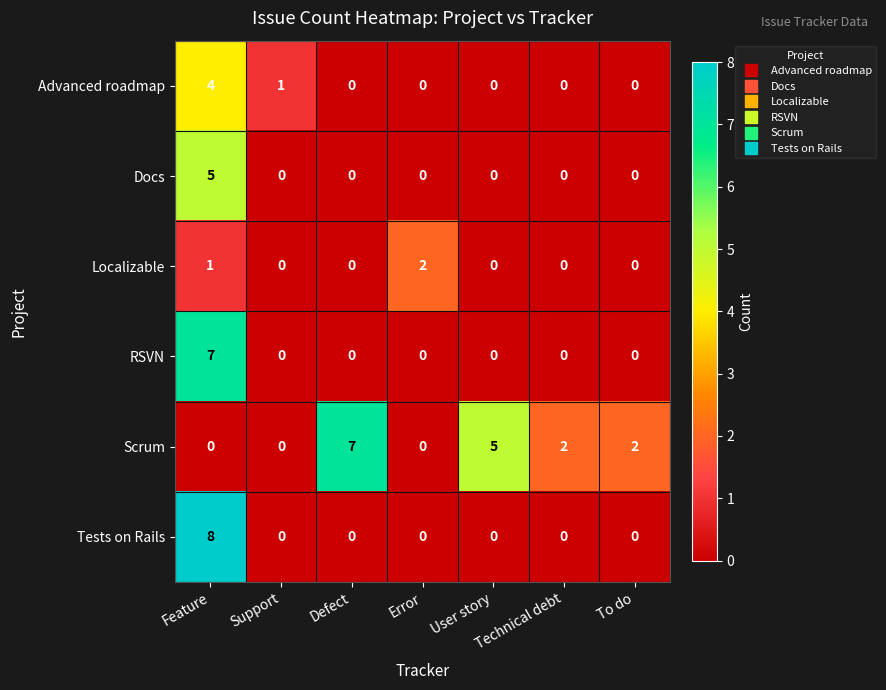

Is it true that RSVN equals 0 at Error?

True